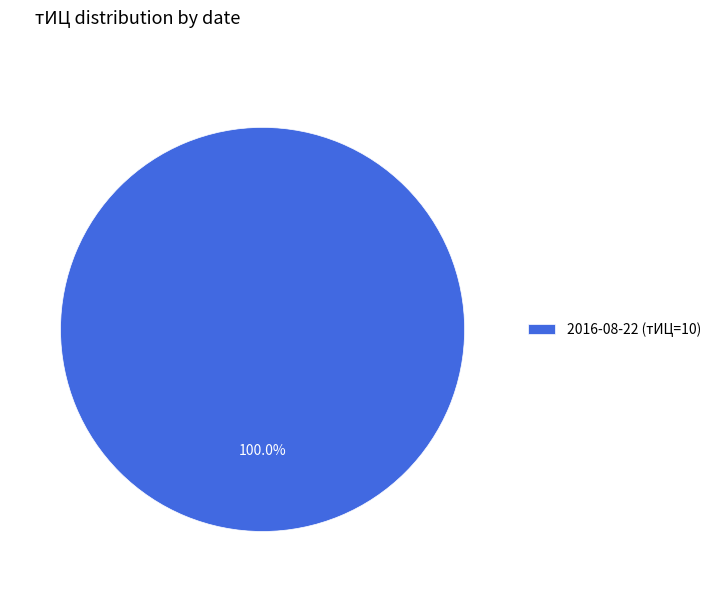

Does any single category account for the majority?

Yes